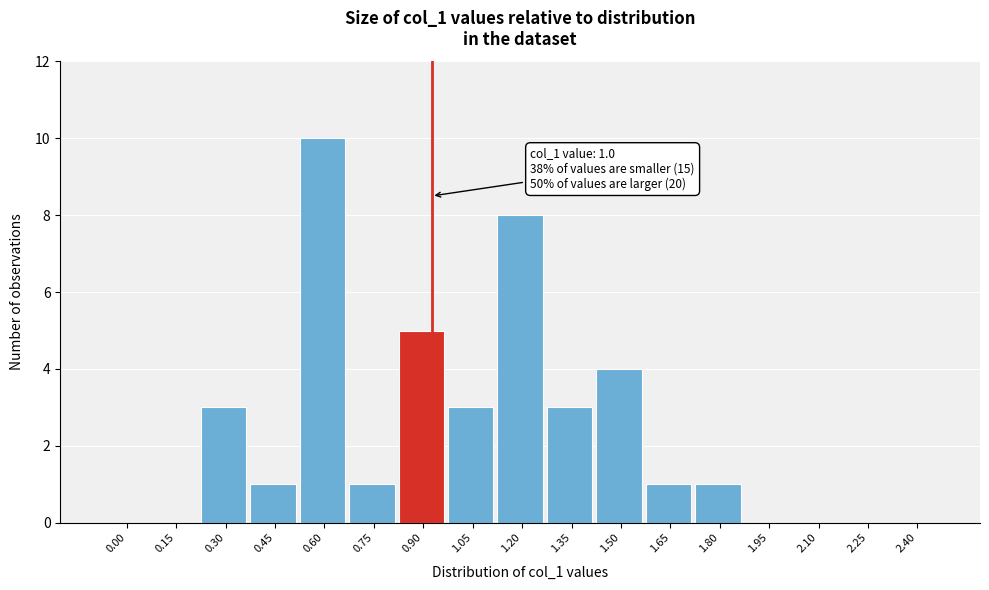

Reading left to right, what are all the values shown in this chart?

0.00=0	0.15=0	0.30=3	0.45=1	0.60=10	0.75=1	0.90=5	1.05=3	1.20=8	1.35=3	1.50=4	1.65=1	1.80=1	1.95=0	2.10=0	2.25=0	2.40=0